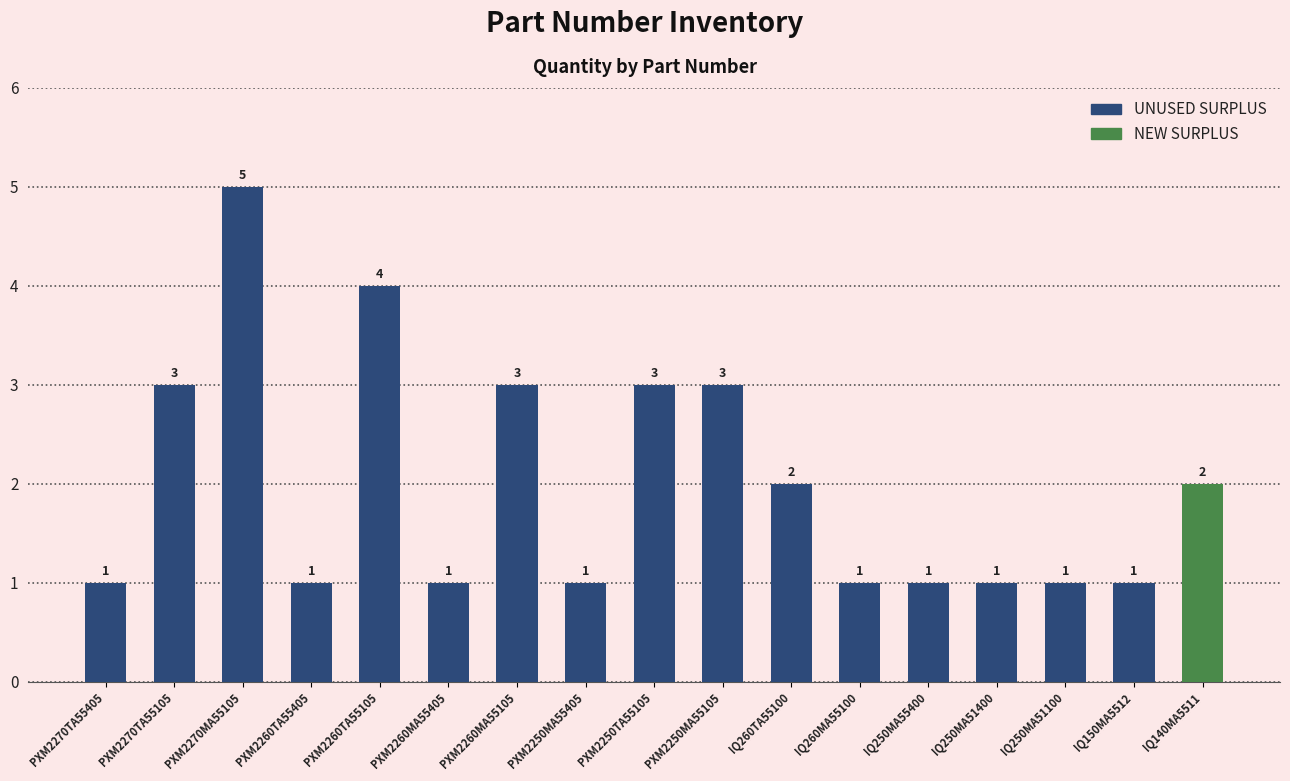

How many values are between 1 and 3?

15